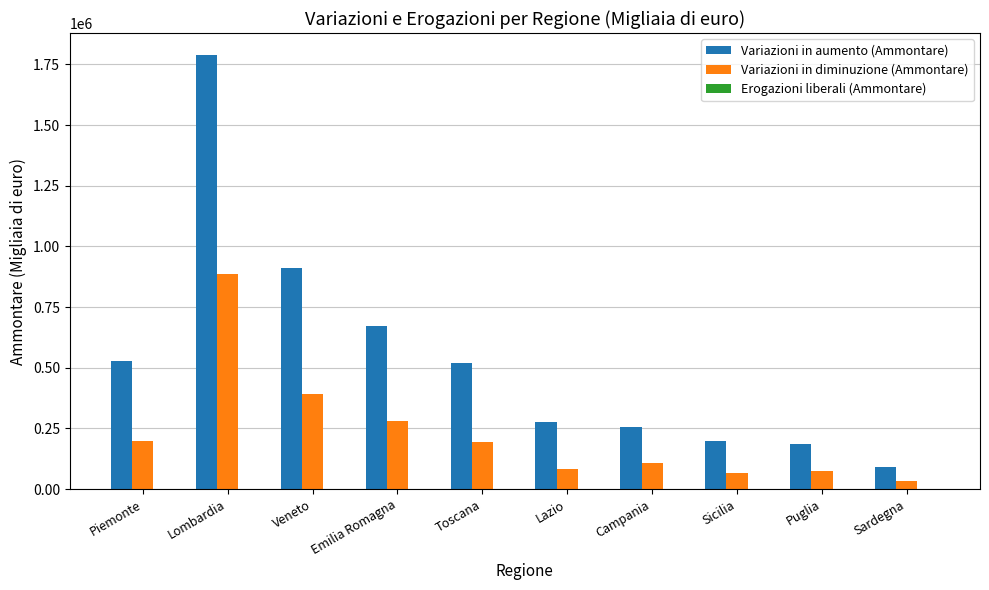

Is it true that Variazioni in aumento (Ammontare) equals 274935 at Lazio?

True